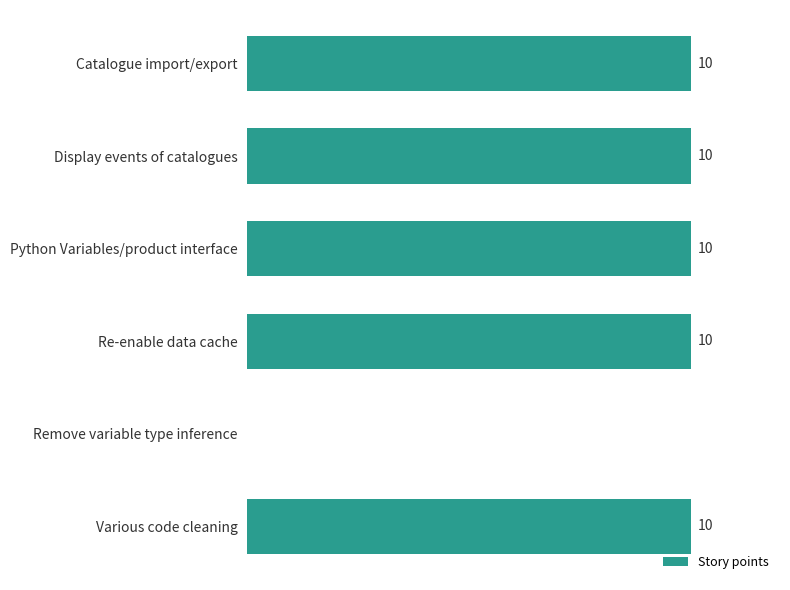

Which has a higher value, Display events of catalogues or Remove variable type inference?

Display events of catalogues